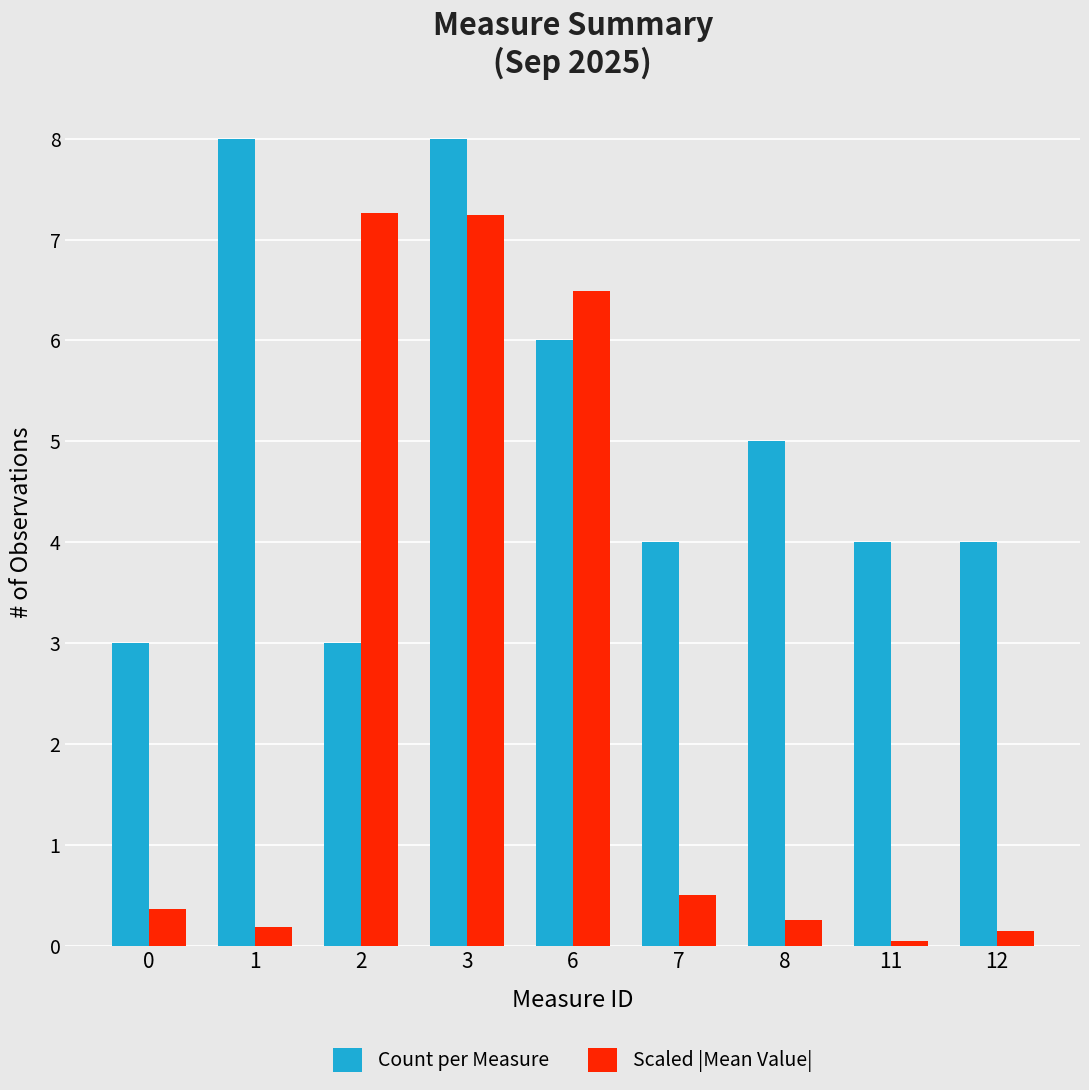

At which category is the sum across all series the highest?

3